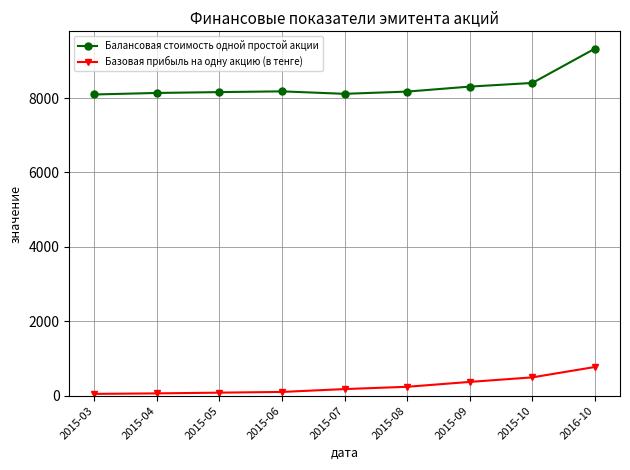

At how many categories does at least one series exceed 4586?

9